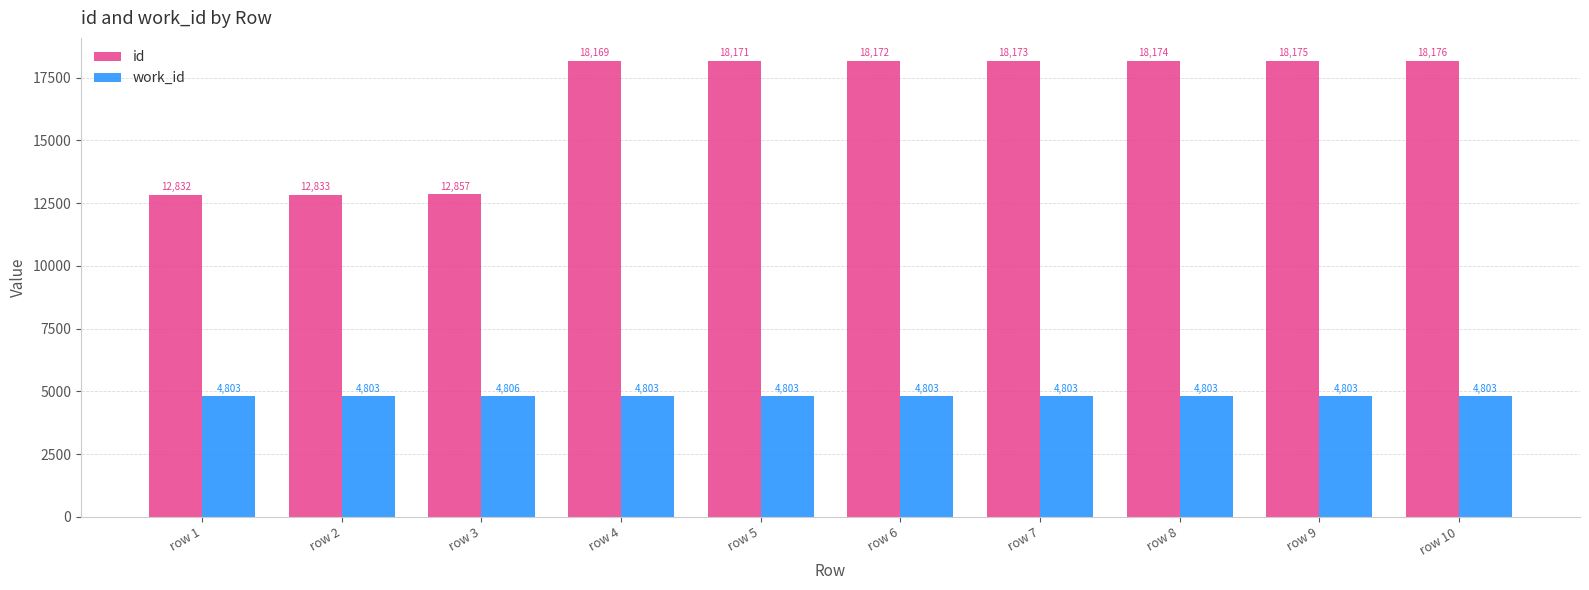

What is the total value across all series at row 9?

22978